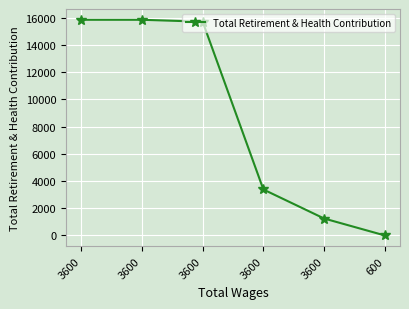

Count the number of data series in this chart.

1